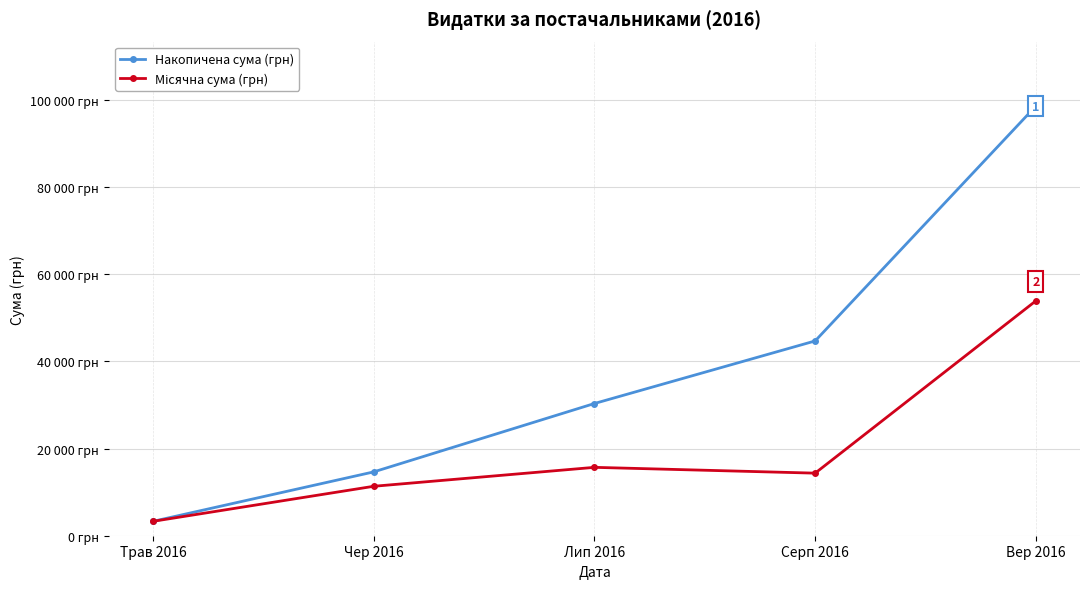

Reading left to right, transcribe all the data shown in this chart.

Накопичена сума (грн): Трав 2016=3303.3	Чер 2016=14647.3	Лип 2016=30336.8	Серп 2016=44692.6	Вер 2016=98578.9
Місячна сума (грн): Трав 2016=3303.3	Чер 2016=11344.0	Лип 2016=15689.4	Серп 2016=14355.8	Вер 2016=53886.4